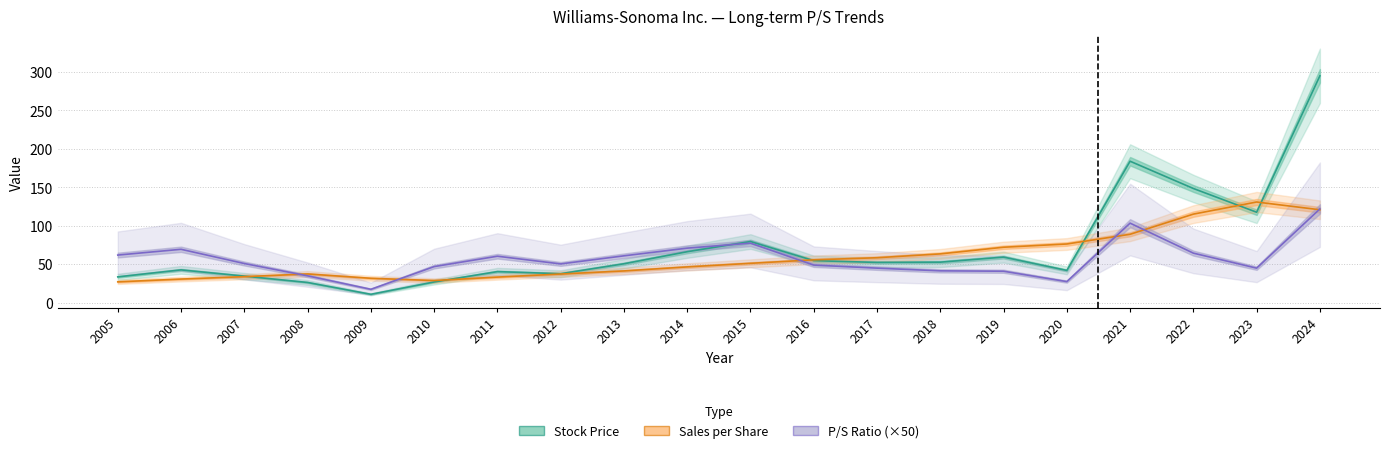

What is the total value across all series at 2024?

537.9